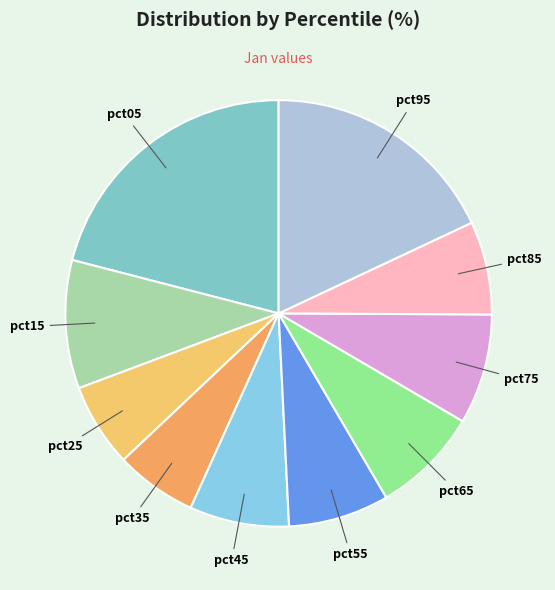

How many segments does this pie chart have?

10